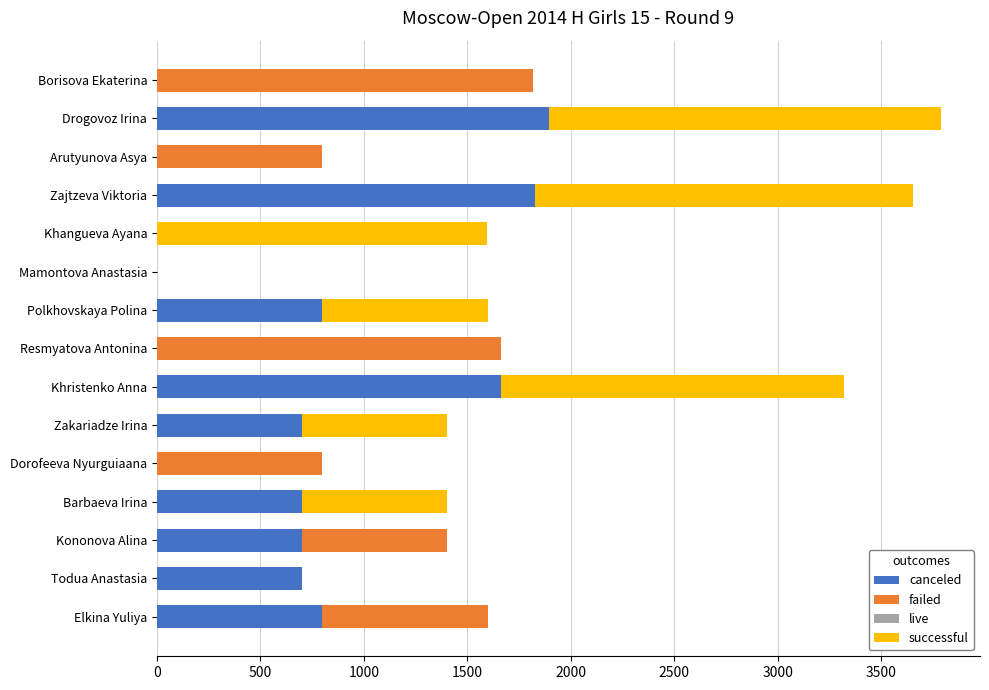

What is the total value across all series at Elkina Yuliya?

1600